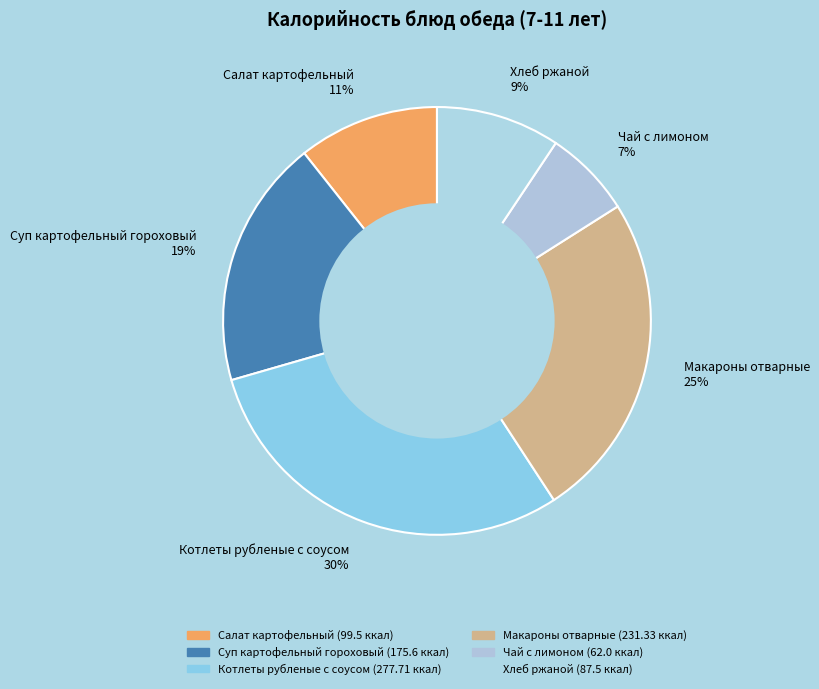

Is the sum of Чай с лимоном and Салат картофельный greater than half?

No